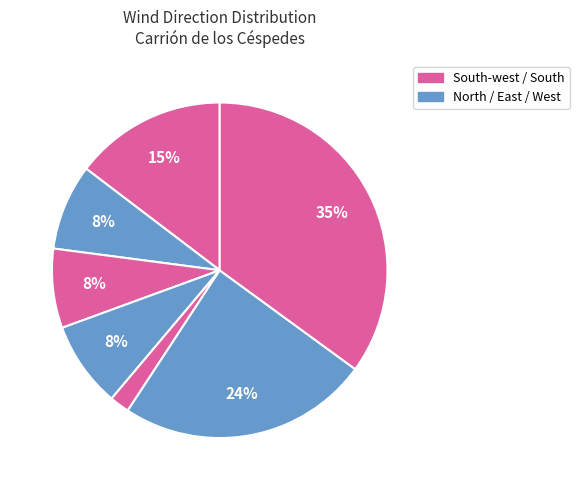

What is the largest slice in the pie chart?

South